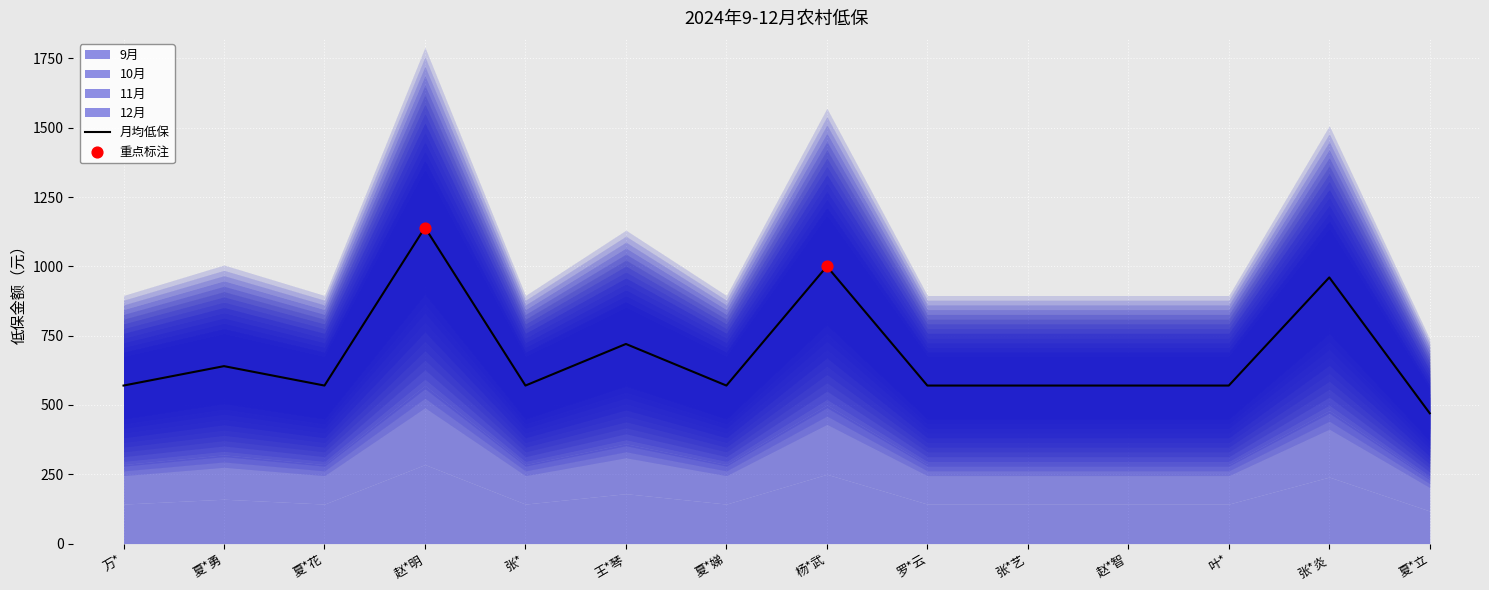

Which series has the widest spread of Y values?

9月